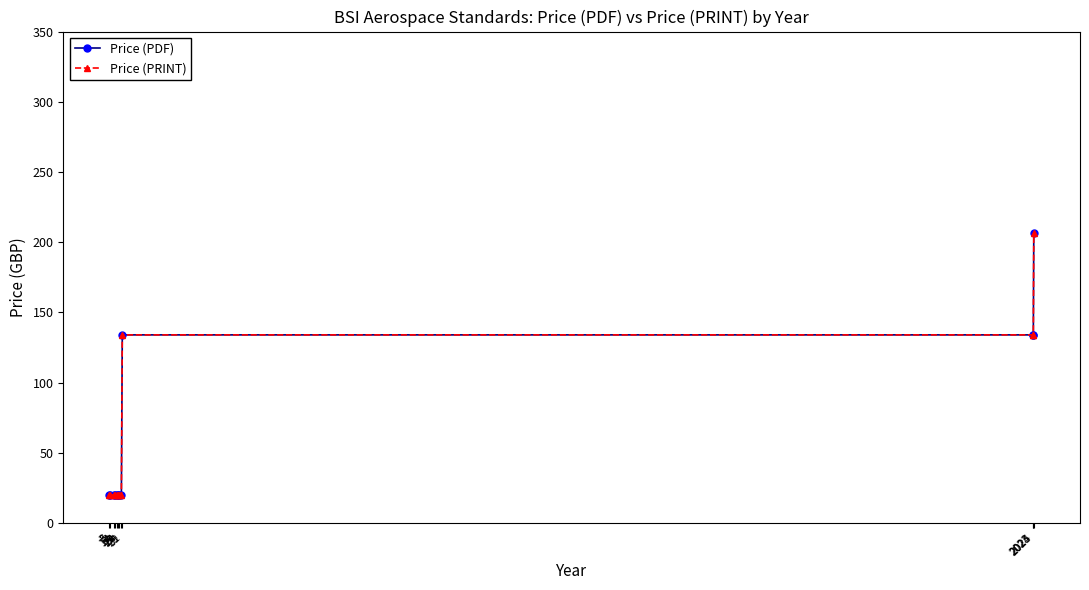

Does the chart have visible grid lines?

No